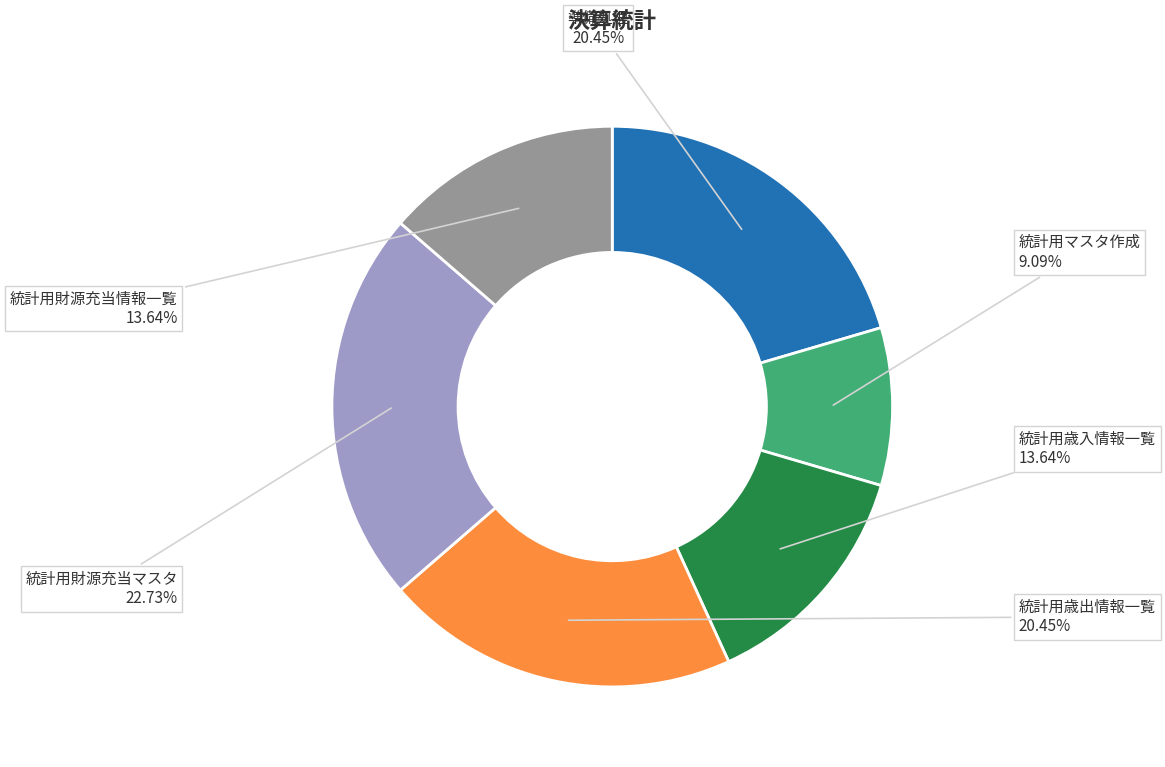

Is there a majority slice in this chart?

No